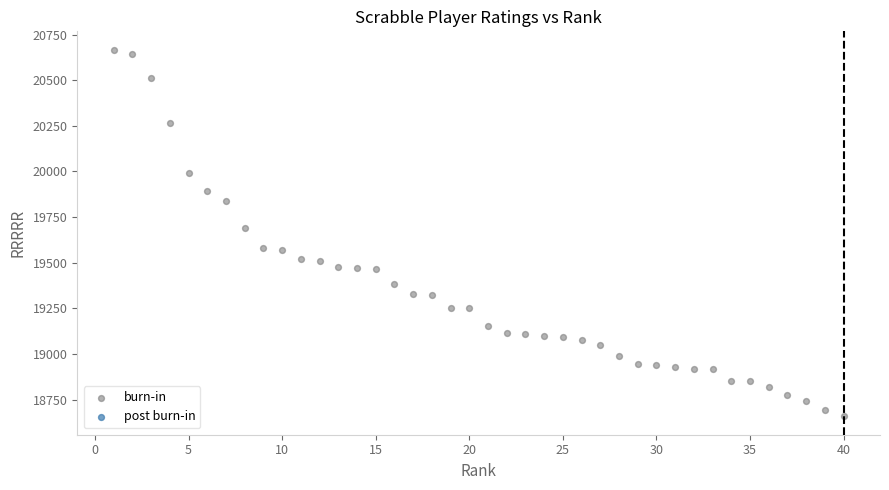

What Y value in the scatter plot is closest to 19663?

19693